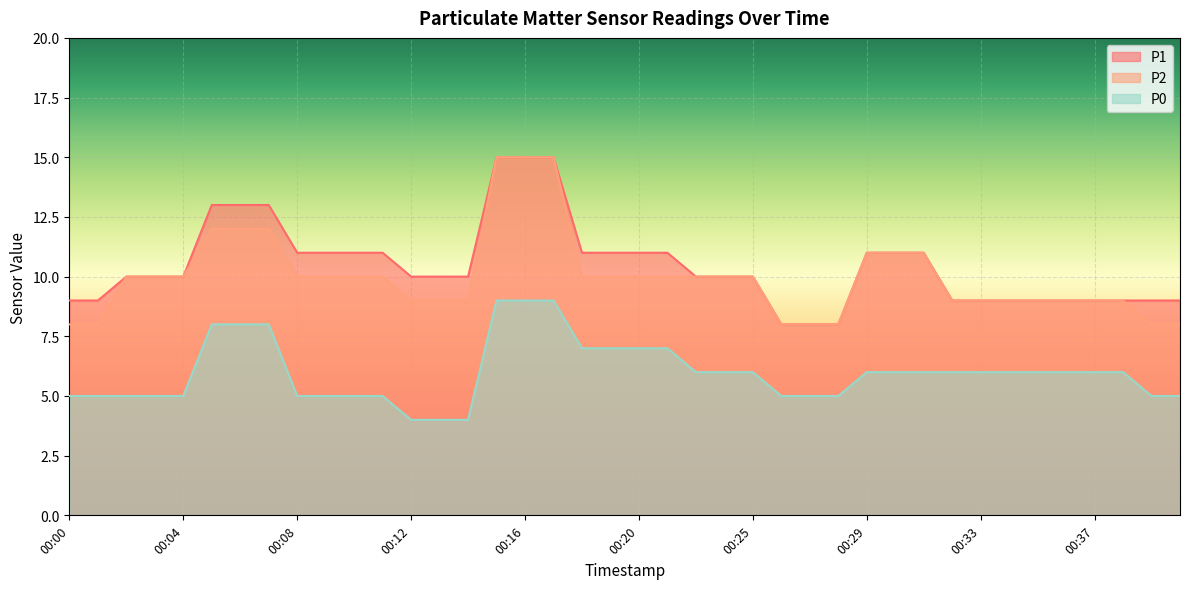

At which label is P0 closest to 6?

00:22